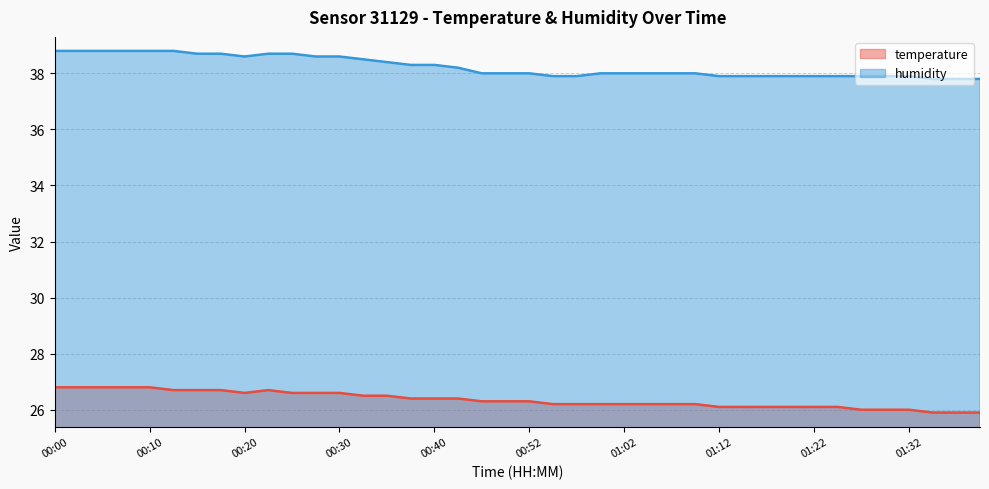

Reading left to right, list all the values displayed in this chart.

temperature: 00:00=26.8	00:03=26.8	00:05=26.8	00:07=26.8	00:10=26.8	00:12=26.7	00:15=26.7	00:17=26.7	00:20=26.6	00:22=26.7	00:25=26.6	00:27=26.6	00:30=26.6	00:32=26.5	00:35=26.5	00:37=26.4	00:40=26.4	00:42=26.4	00:47=26.3	00:50=26.3	00:52=26.3	00:55=26.2	00:57=26.2	01:00=26.2	01:02=26.2	01:05=26.2	01:07=26.2	01:10=26.2	01:12=26.1	01:15=26.1	01:17=26.1	01:20=26.1	01:22=26.1	01:24=26.1	01:27=26.0	01:29=26.0	01:32=26.0	01:34=25.9	01:37=25.9	01:39=25.9
humidity: 00:00=38.8	00:03=38.8	00:05=38.8	00:07=38.8	00:10=38.8	00:12=38.8	00:15=38.7	00:17=38.7	00:20=38.6	00:22=38.7	00:25=38.7	00:27=38.6	00:30=38.6	00:32=38.5	00:35=38.4	00:37=38.3	00:40=38.3	00:42=38.2	00:47=38.0	00:50=38.0	00:52=38.0	00:55=37.9	00:57=37.9	01:00=38.0	01:02=38.0	01:05=38.0	01:07=38.0	01:10=38.0	01:12=37.9	01:15=37.9	01:17=37.9	01:20=37.9	01:22=37.9	01:24=37.9	01:27=37.9	01:29=37.9	01:32=37.9	01:34=37.8	01:37=37.8	01:39=37.8